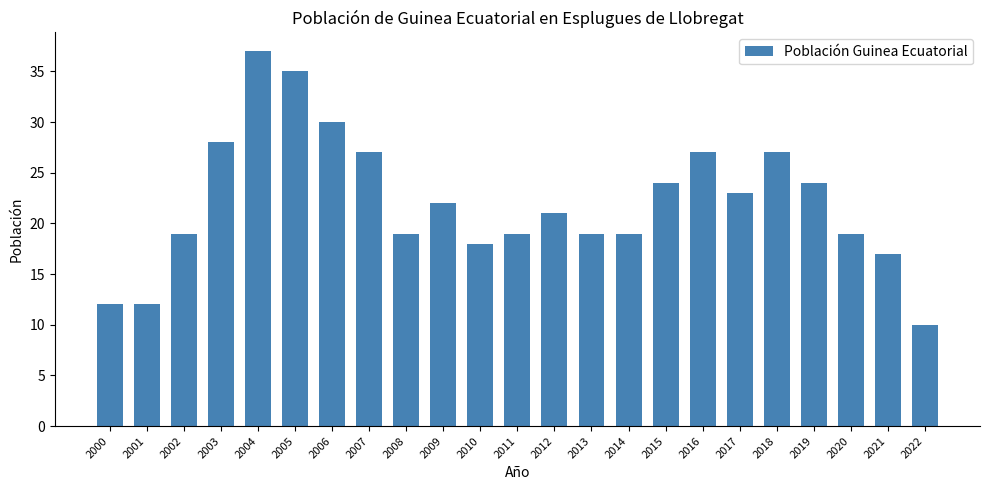

How many bars are there in total?

23